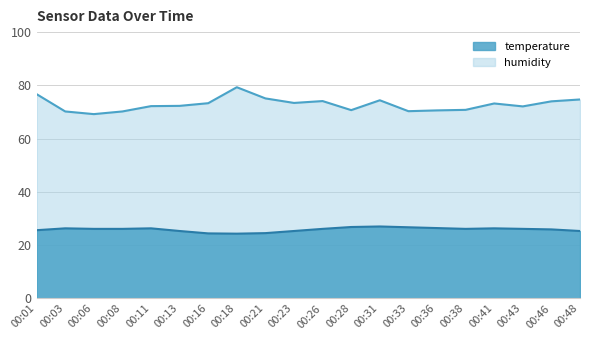

Is it true that humidity equals 19.0 at 00:18?

False